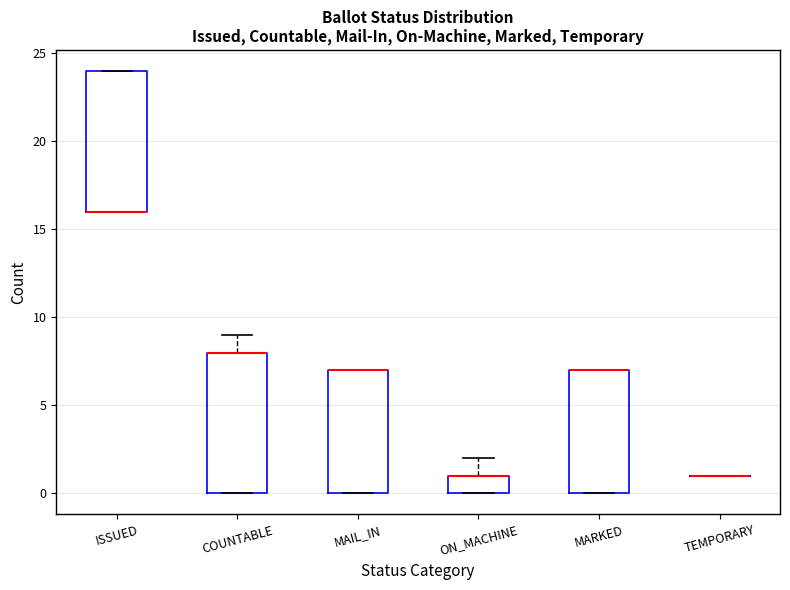

Where is the upper edge of the box for ISSUED on the y-axis? The values are not printed on the chart, so give them approximately, as read against the axis.

24